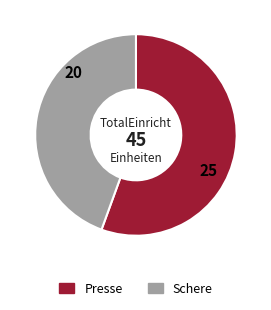

The Presse slice represents 56% of the pie. True or false?

True